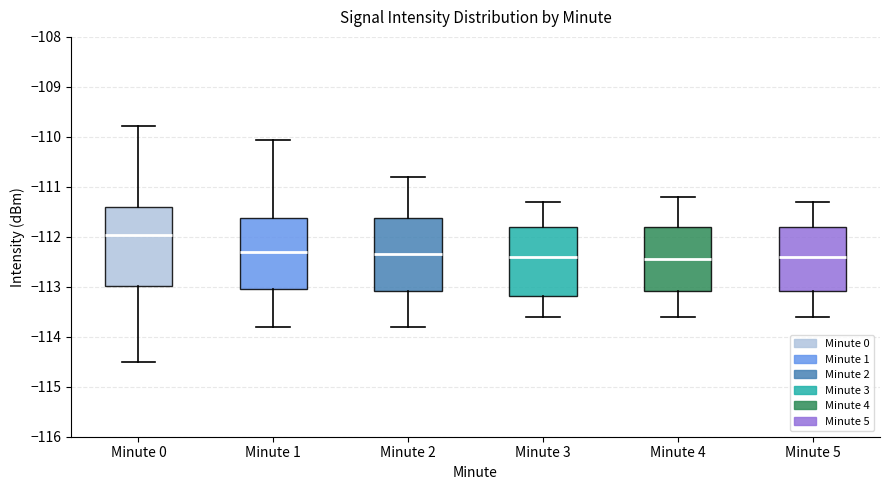

Reading left to right, read every box against the y-axis: the position of its median line, the range the box covers, and the ends of its whiskers. The values are not printed on the chart, so give them approximately, as read against the axis.

Minute 0: median -112.0, box -113.0 to -111.4, whiskers -114.5 to -109.8
Minute 1: median -112.3, box -113.0 to -111.6, whiskers -113.8 to -110.1
Minute 2: median -112.3, box -113.1 to -111.6, whiskers -113.8 to -110.8
Minute 3: median -112.4, box -113.2 to -111.8, whiskers -113.6 to -111.3
Minute 4: median -112.4, box -113.1 to -111.8, whiskers -113.6 to -111.2
Minute 5: median -112.4, box -113.1 to -111.8, whiskers -113.6 to -111.3